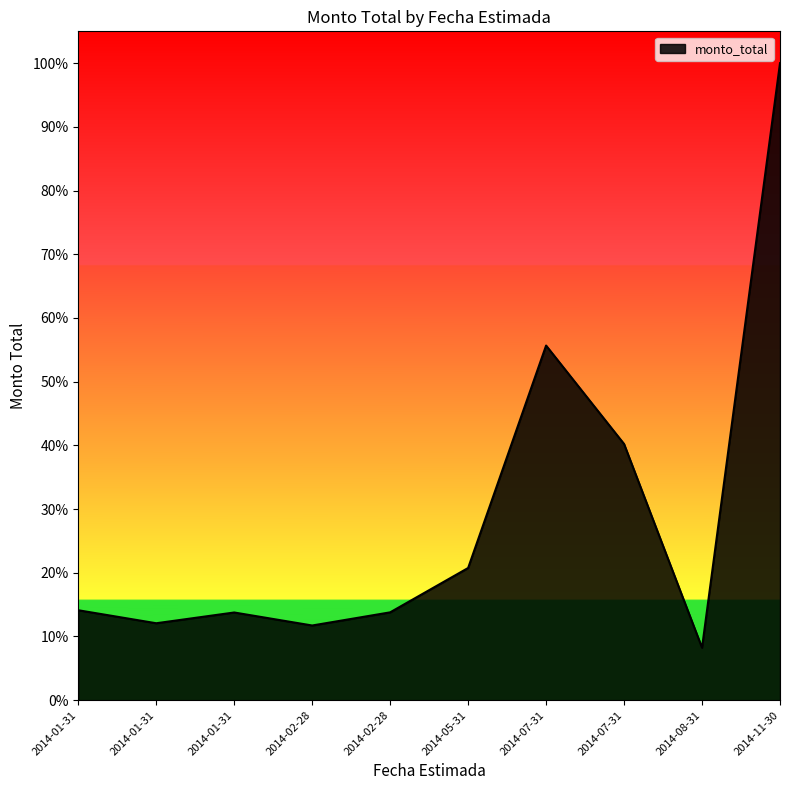

How many points are lower than both their immediate neighbors (excluding endpoints)?

3